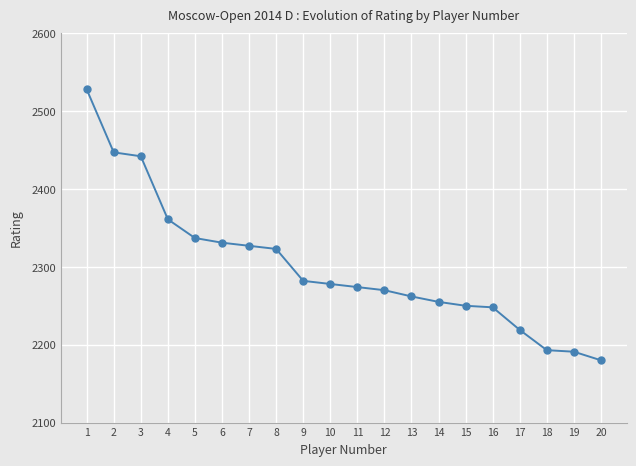

The chart shows a value of 2337 at 5. True or false?

True